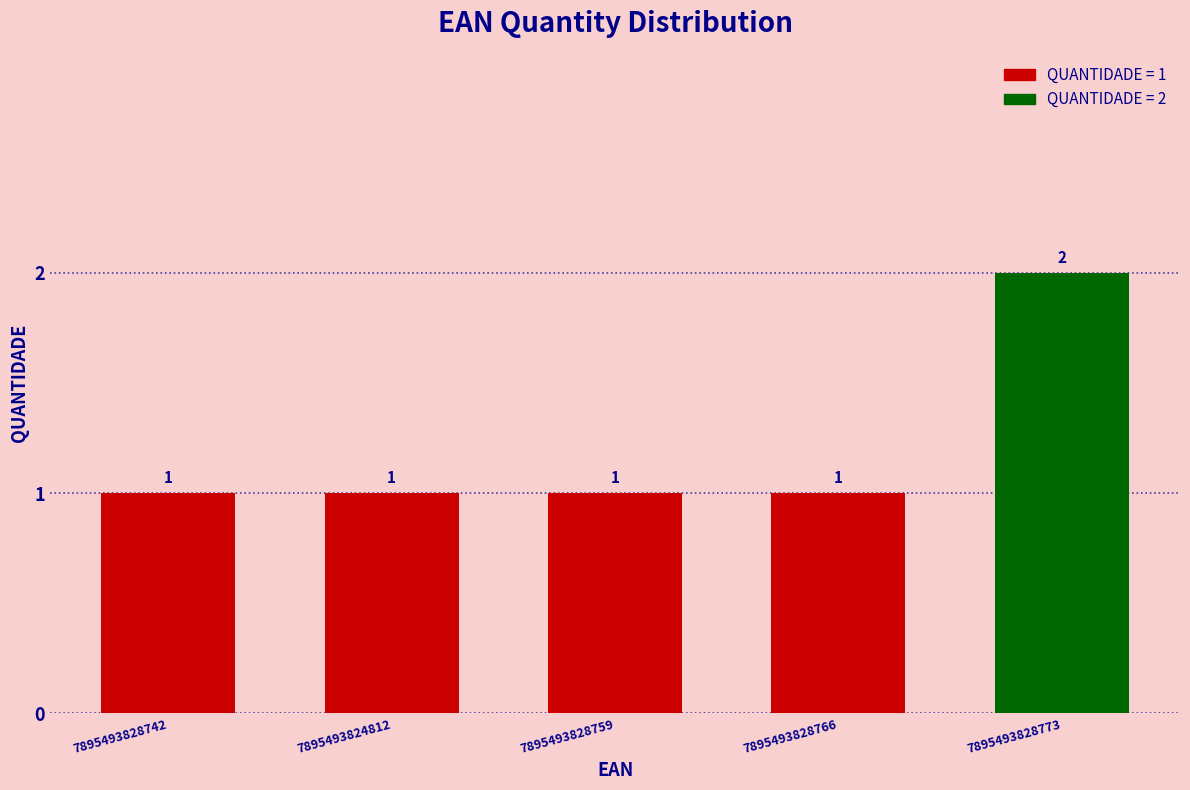

What is the ratio of the value at 7895493828759 to the value at 7895493828773?

0.5